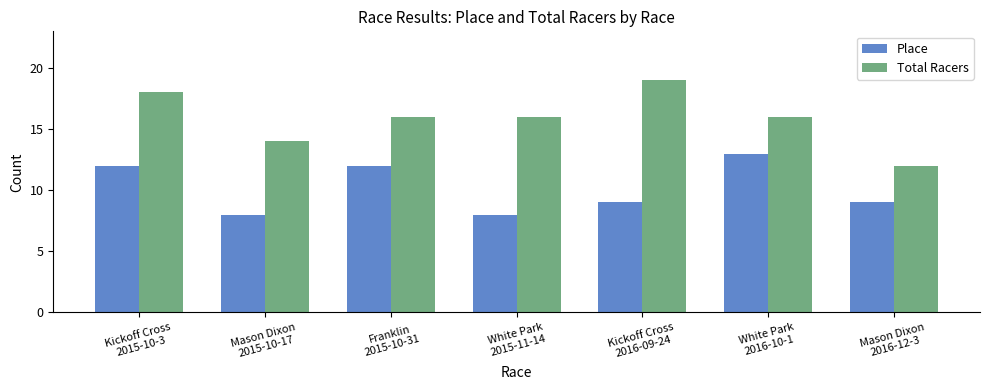

Count the number of categories in the chart.

7